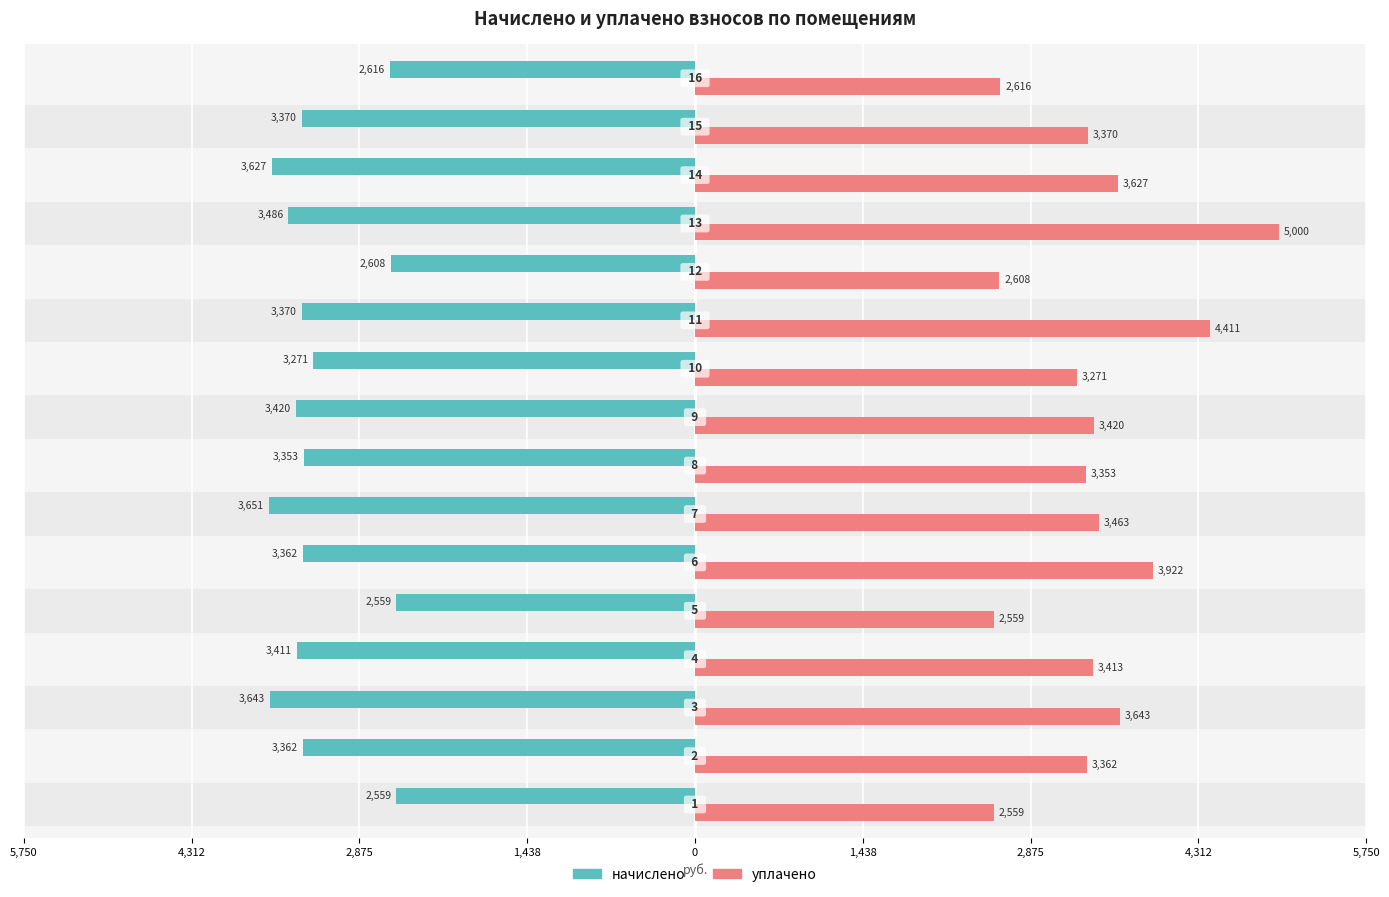

Between 1,438 and 5,750, which series saw the biggest shift?

начислено